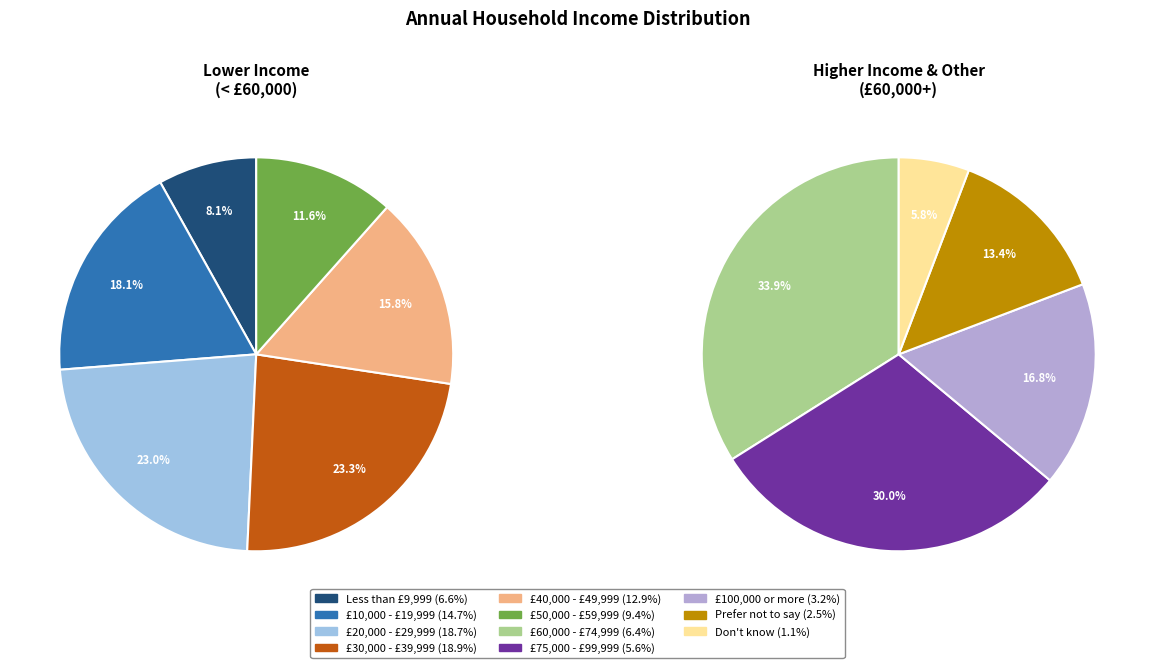

What is the total percentage of £60,000 - £74,999 and Don't know?

7.5%